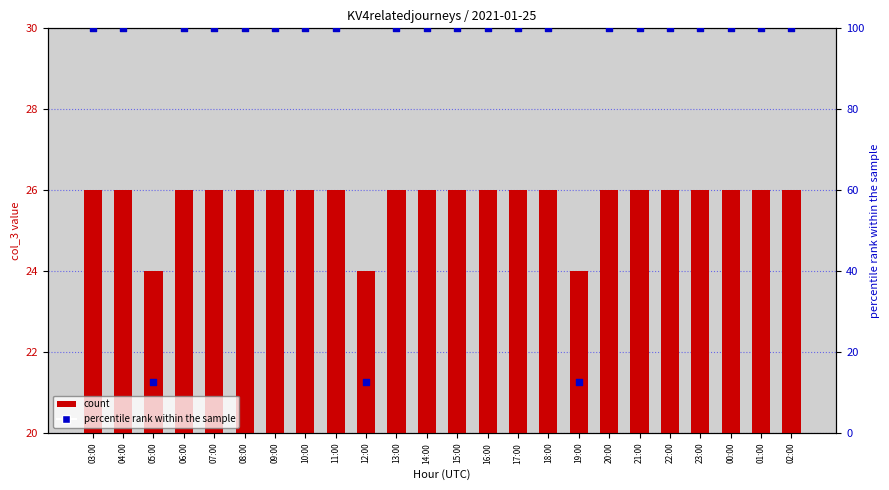

Which series contains the lowest Y value?

percentile rank within the sample